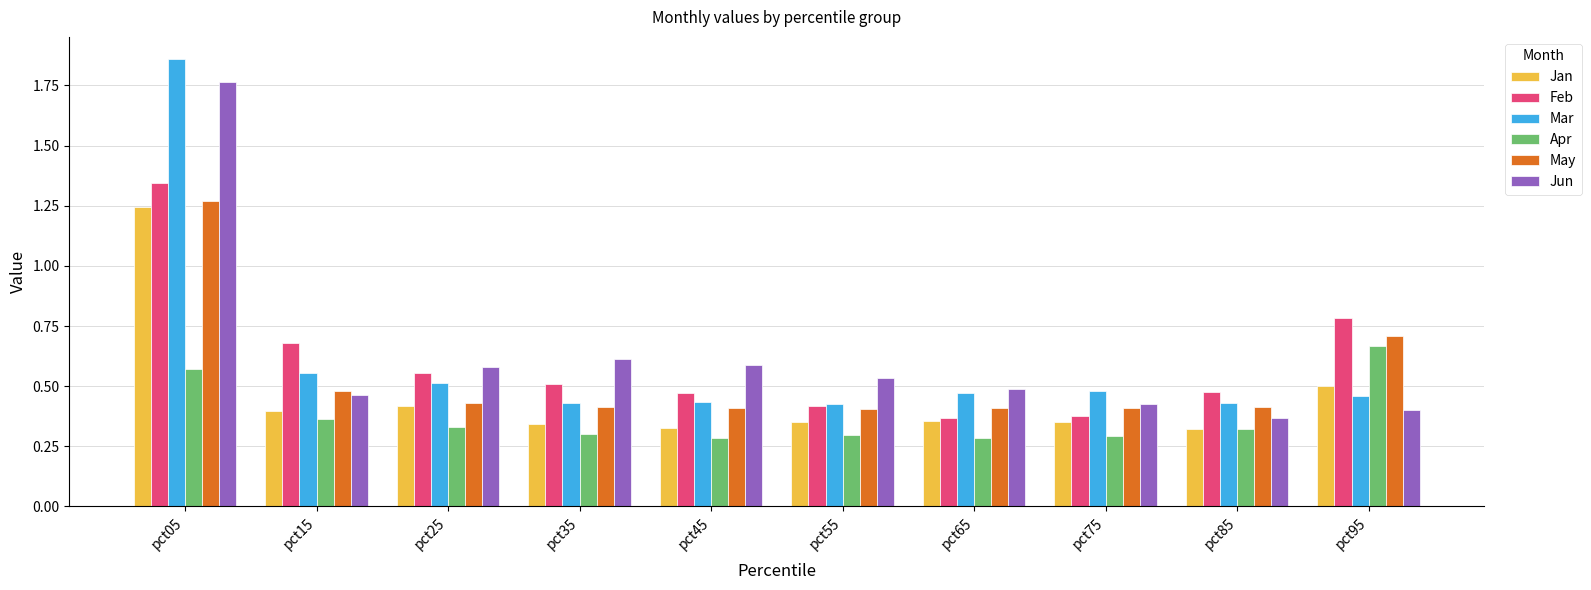

True or false: Feb has a value of 0.6 at pct65.

False